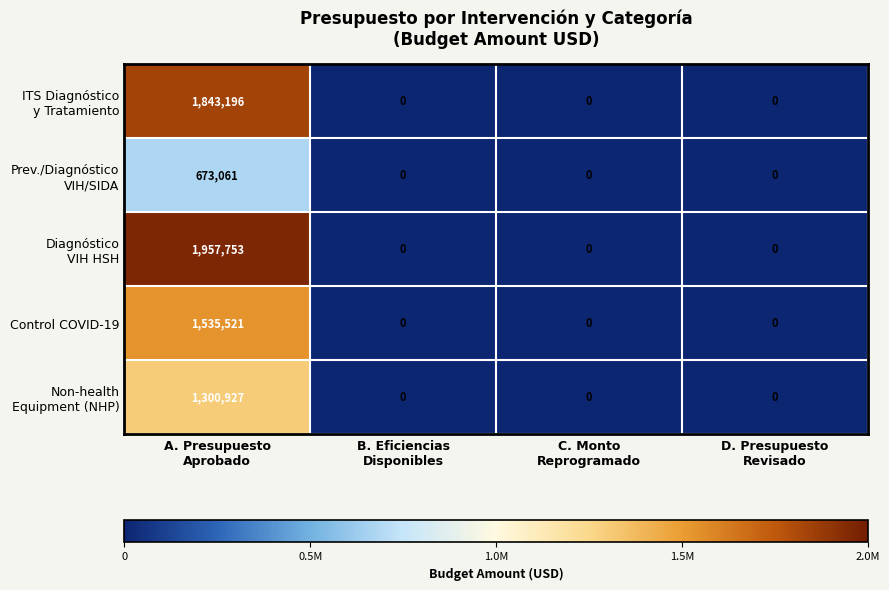

What is the maximum value shown in the chart?

1957753